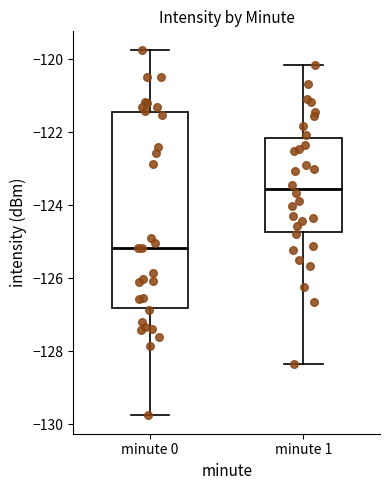

Reading left to right, read every box against the y-axis: the position of its median line, the range the box covers, and the ends of its whiskers. The values are not printed on the chart, so give them approximately, as read against the axis.

minute 0: median -125.2, box -126.8 to -121.4, whiskers -129.8 to -119.8
minute 1: median -123.6, box -124.8 to -122.2, whiskers -128.4 to -120.2